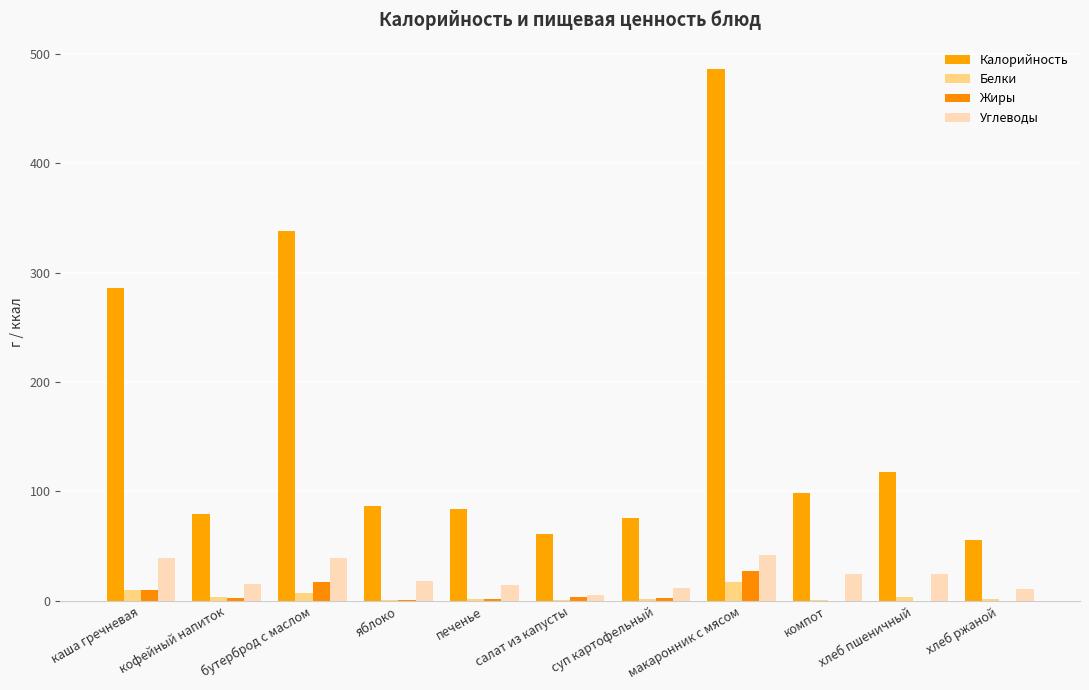

Read the Углеводы value at хлеб пшеничный.

25.0